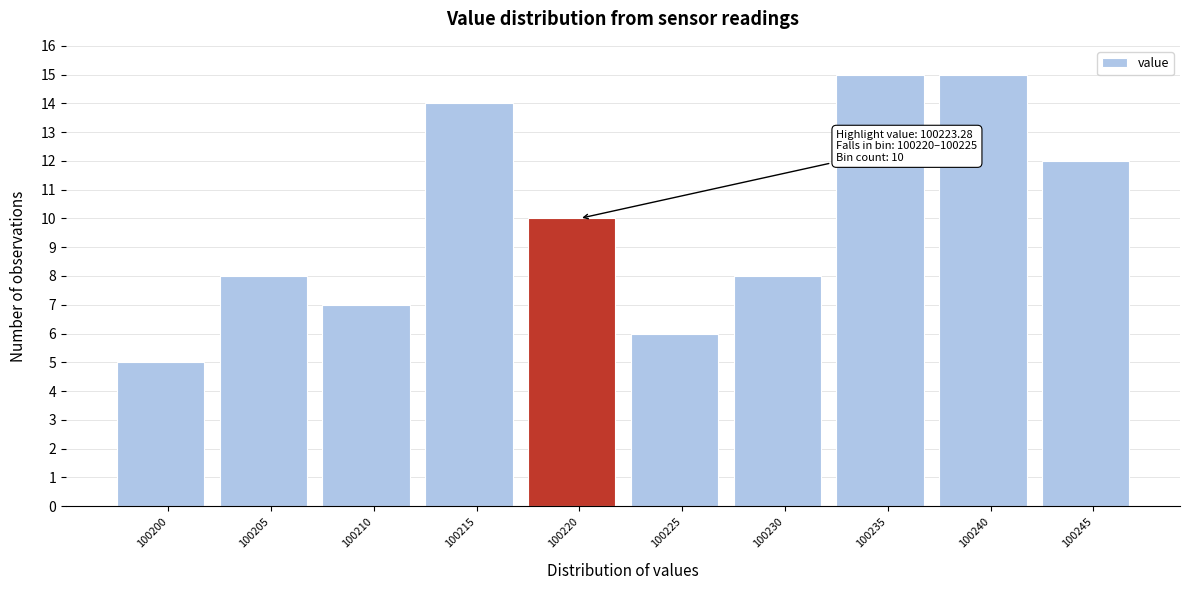

Reading left to right, list all the values displayed in this chart.

5	8	7	14	10	6	8	15	15	12